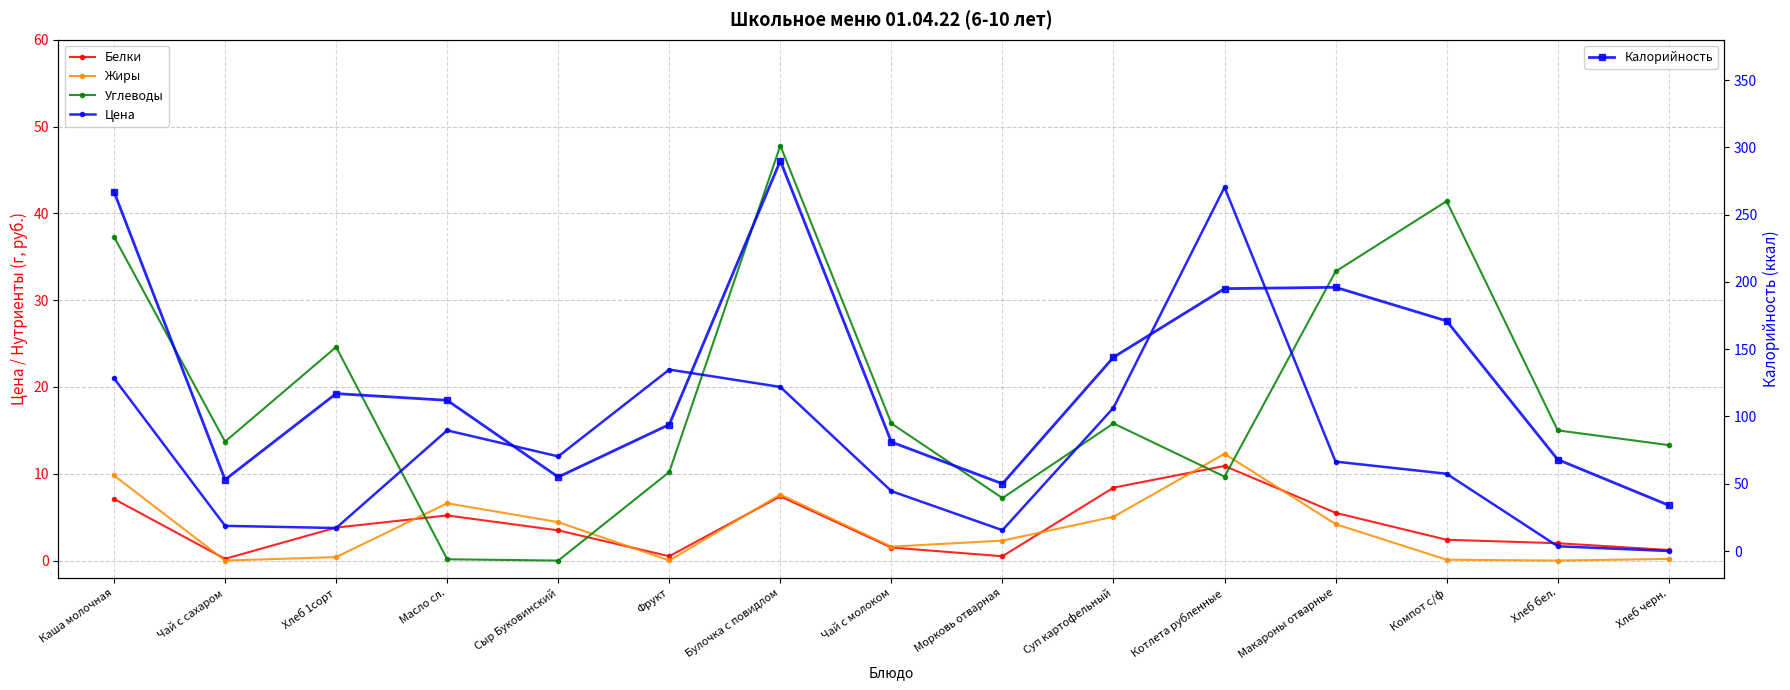

What is the difference between the maximum and minimum values in the Цена series?

41.9